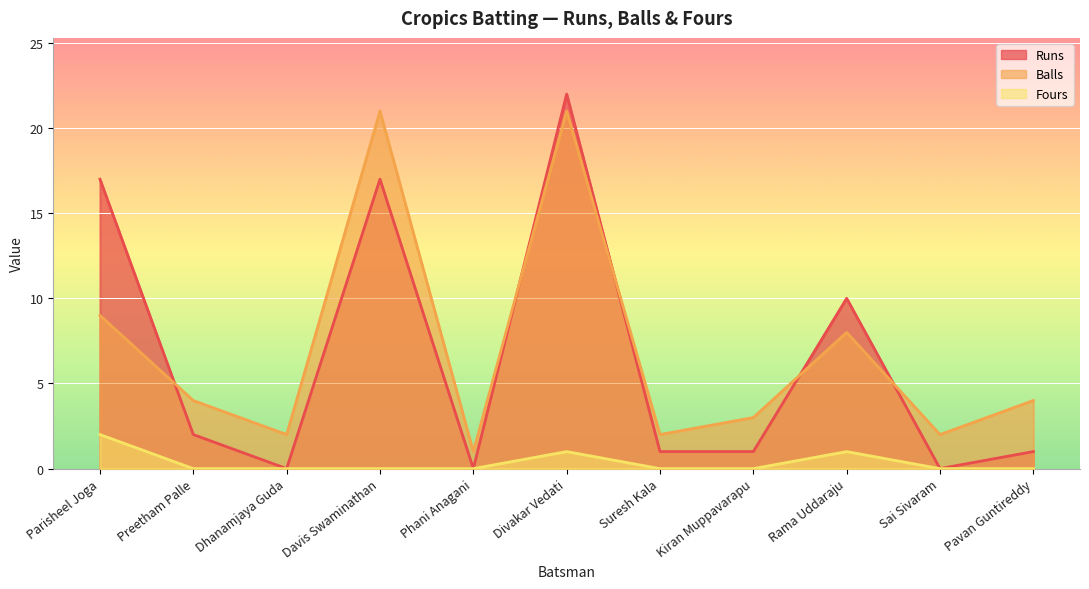

What is the value of the Fours point at the 6th from the left?

1